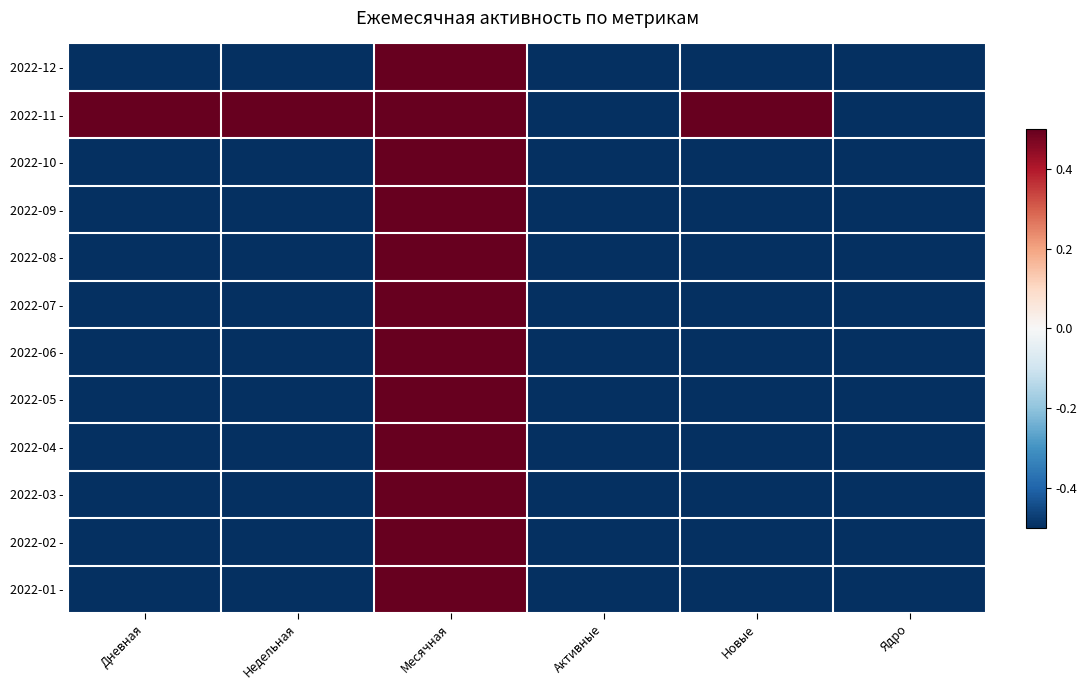

Which series changed the most between Месячная and Активные?

2022-12 -